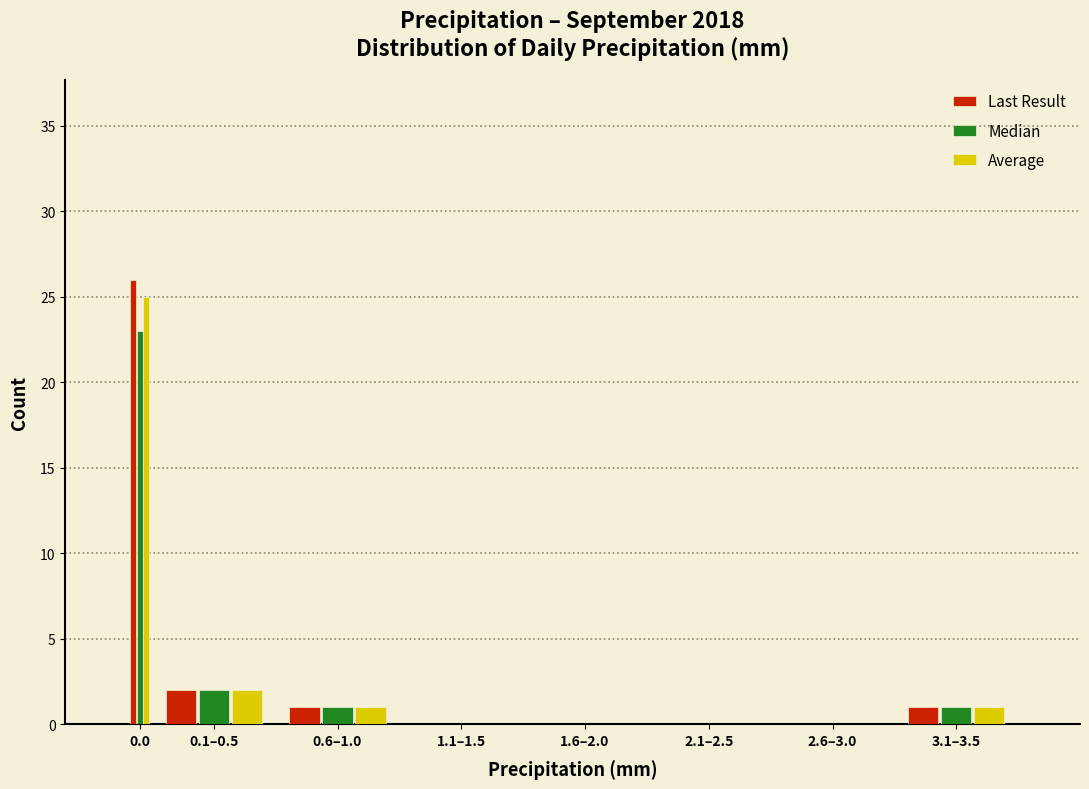

Reading right to left, extract all data points from this chart.

Last Result: 3.1–3.5=1	2.6–3.0=0	2.1–2.5=0	1.6–2.0=0	1.1–1.5=0	0.6–1.0=1	0.1–0.5=2	0.0=26
Median: 3.1–3.5=1	2.6–3.0=0	2.1–2.5=0	1.6–2.0=0	1.1–1.5=0	0.6–1.0=1	0.1–0.5=2	0.0=23
Average: 3.1–3.5=1	2.6–3.0=0	2.1–2.5=0	1.6–2.0=0	1.1–1.5=0	0.6–1.0=1	0.1–0.5=2	0.0=25